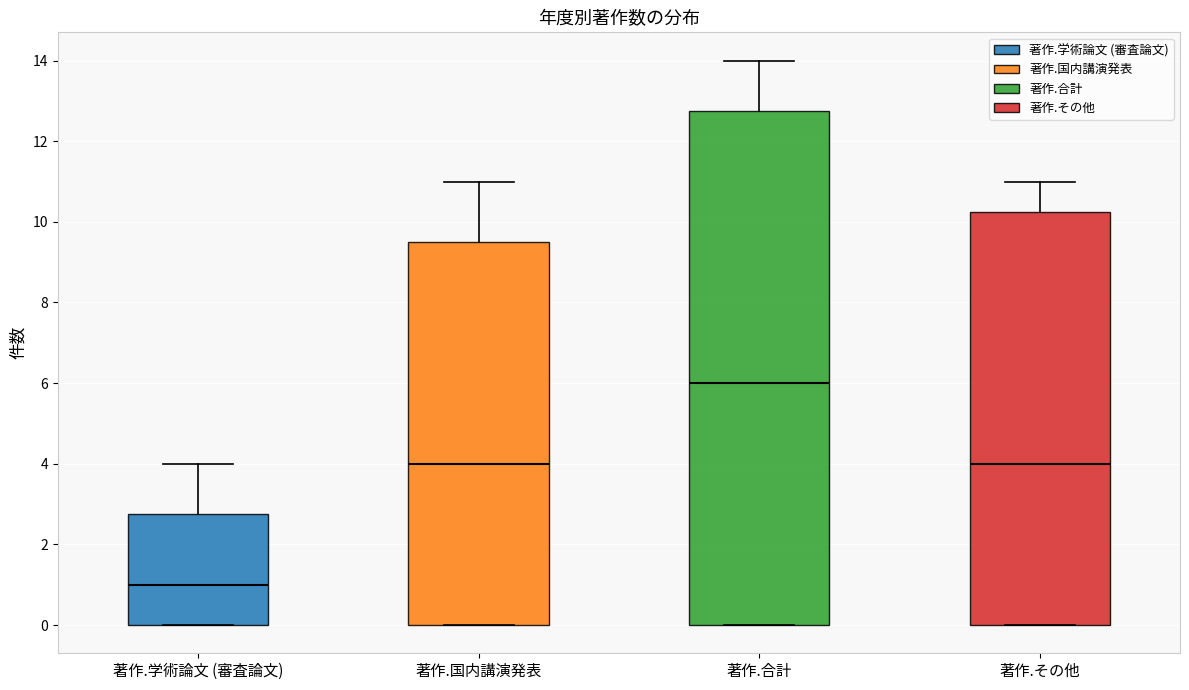

Comparing the boxes themselves (not the whiskers), which one is the tallest?

著作.合計